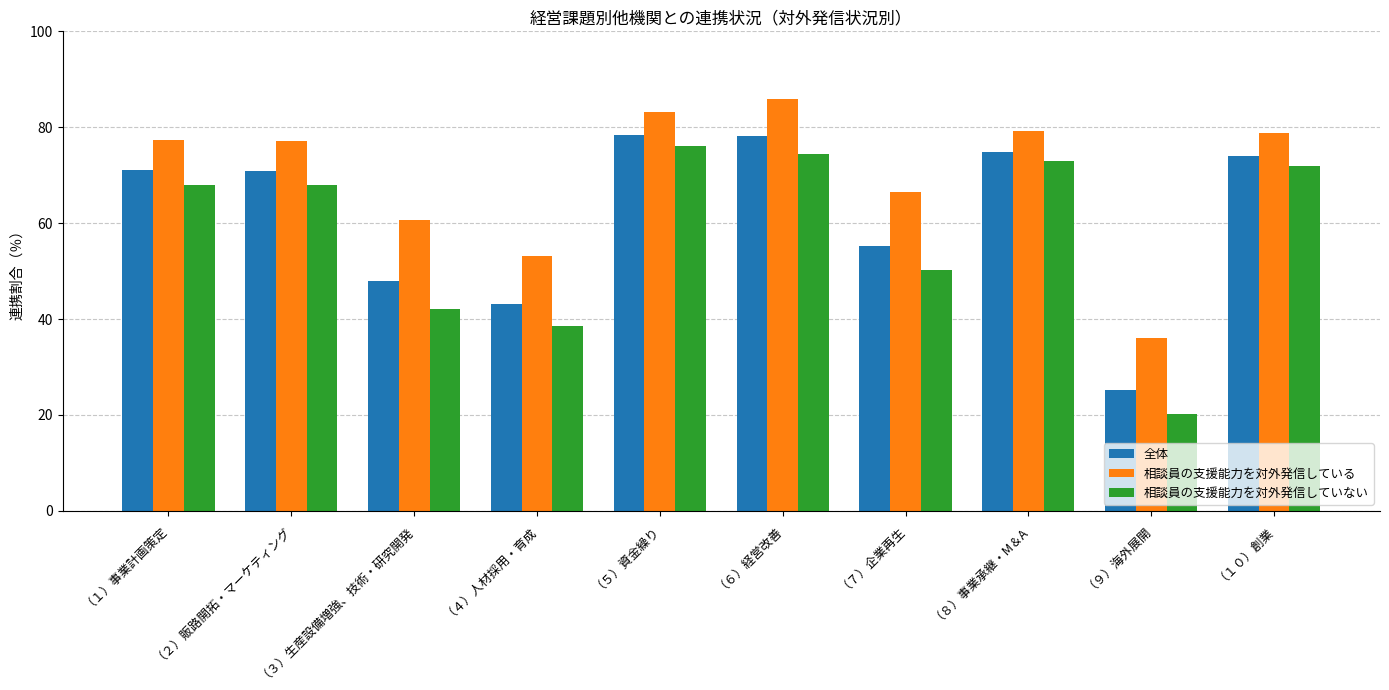

At which category does the chart reach its minimum across all series?

（９）海外展開